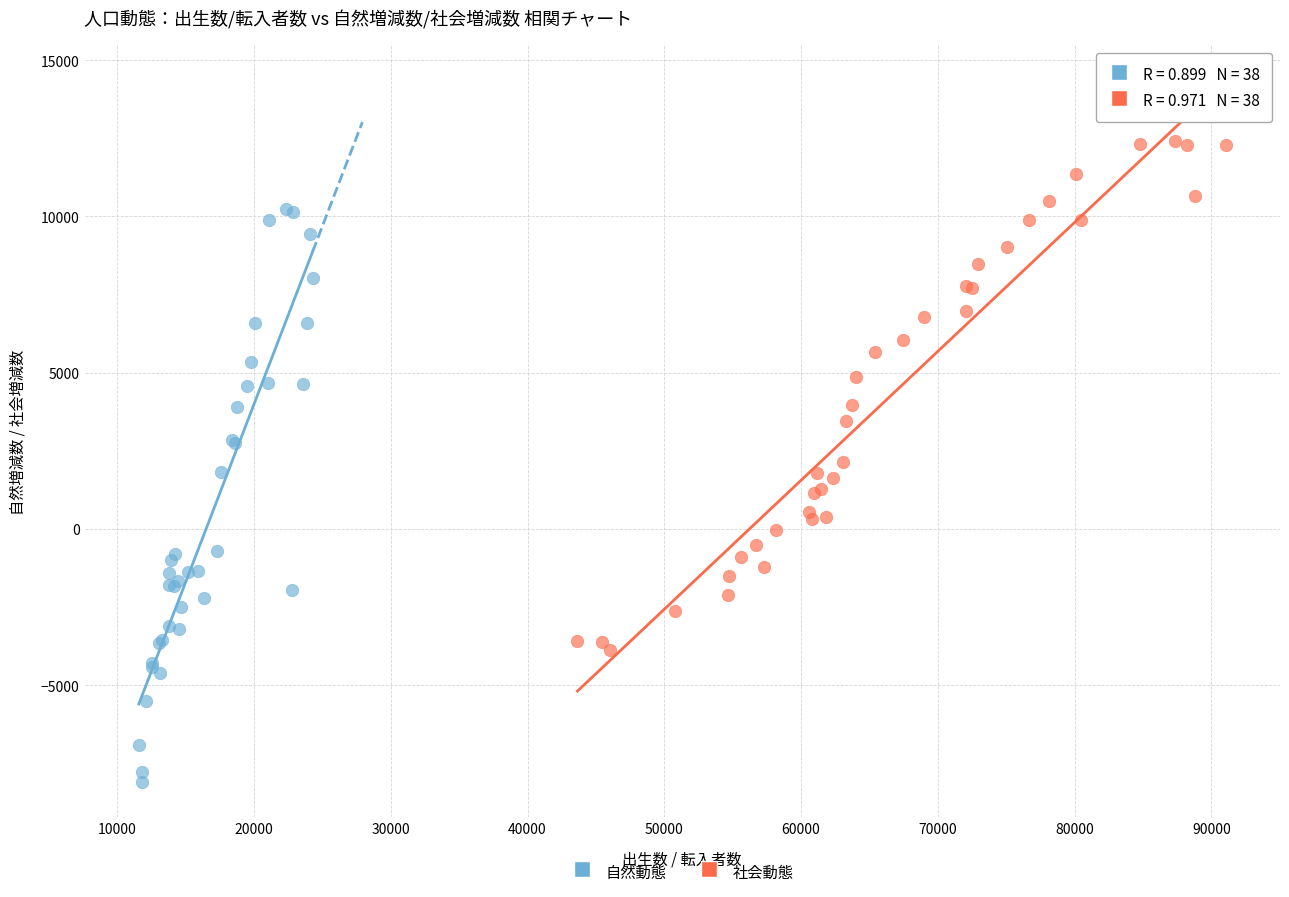

Which series contains the highest Y value?

社会動態